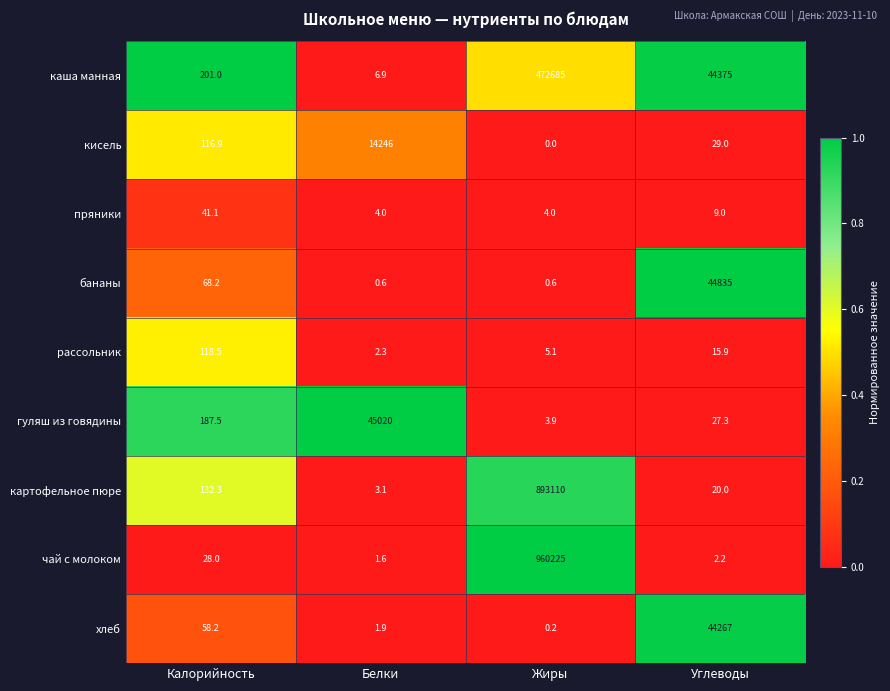

The value of хлеб at Жиры is 0.2. True or false?

True